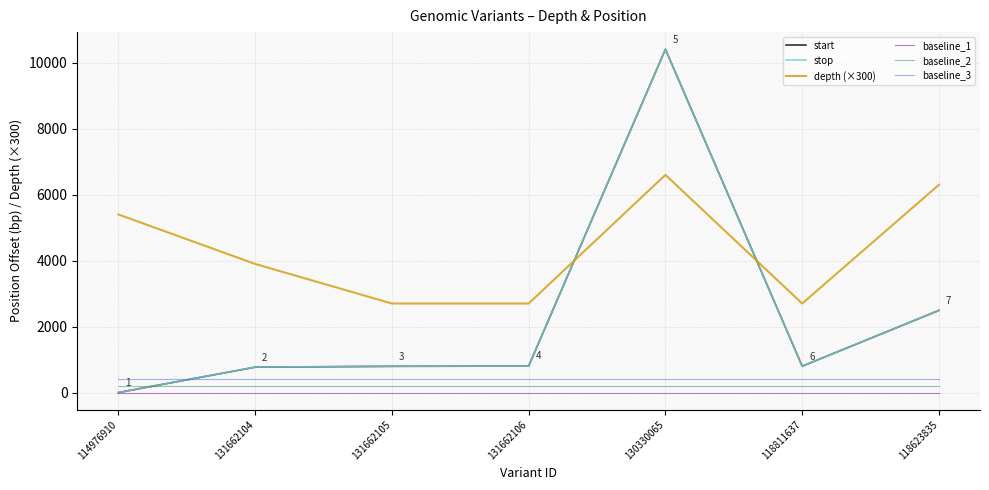

In depth (×300), how many points are higher than both neighbors (excluding endpoints)?

1